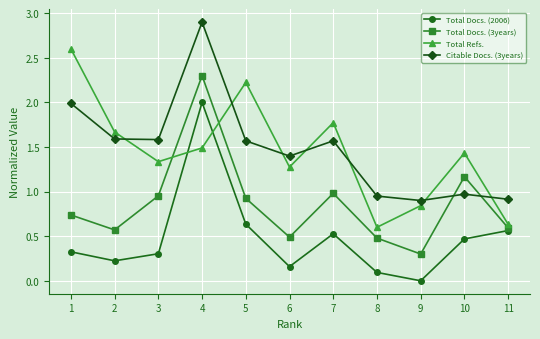

What is the difference between the highest and lowest values at 5?

1.6